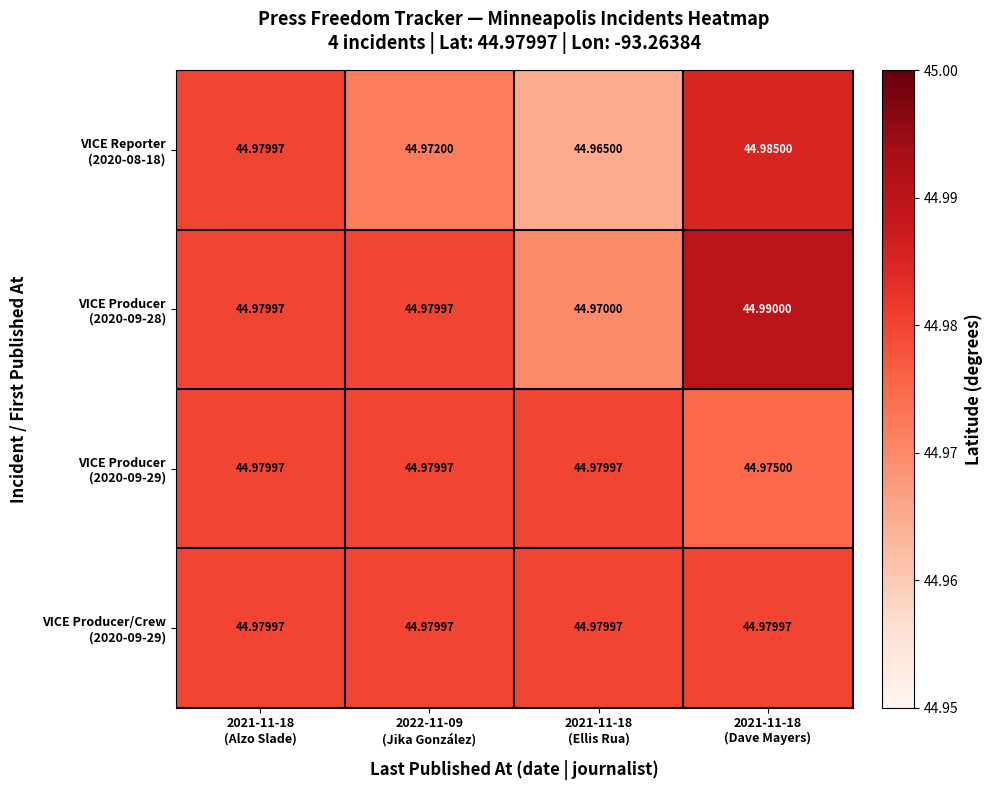

At 2021-11-18 (Alzo Slade), list the series in order from smallest to largest.

VICE Reporter (2020-08-18), VICE Producer (2020-09-28), VICE Producer (2020-09-29), VICE Producer/Crew (2020-09-29)